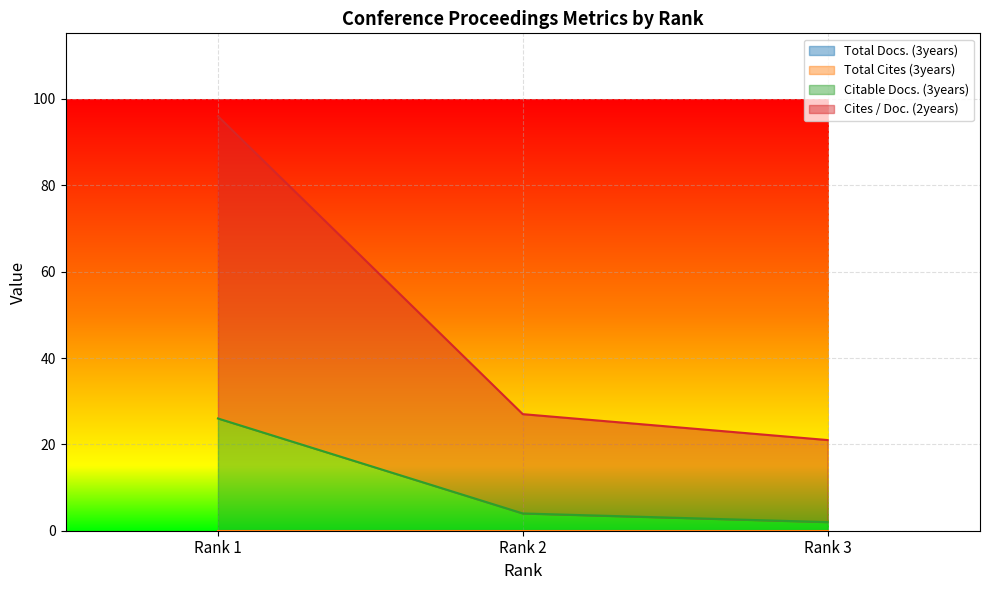

Between Rank 1 and Rank 3, which series saw the biggest shift?

Cites / Doc. (2years)